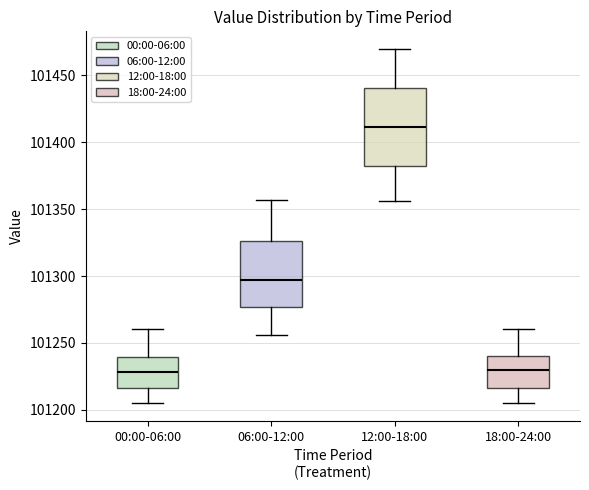

Which box's median line is the highest?

12:00-18:00